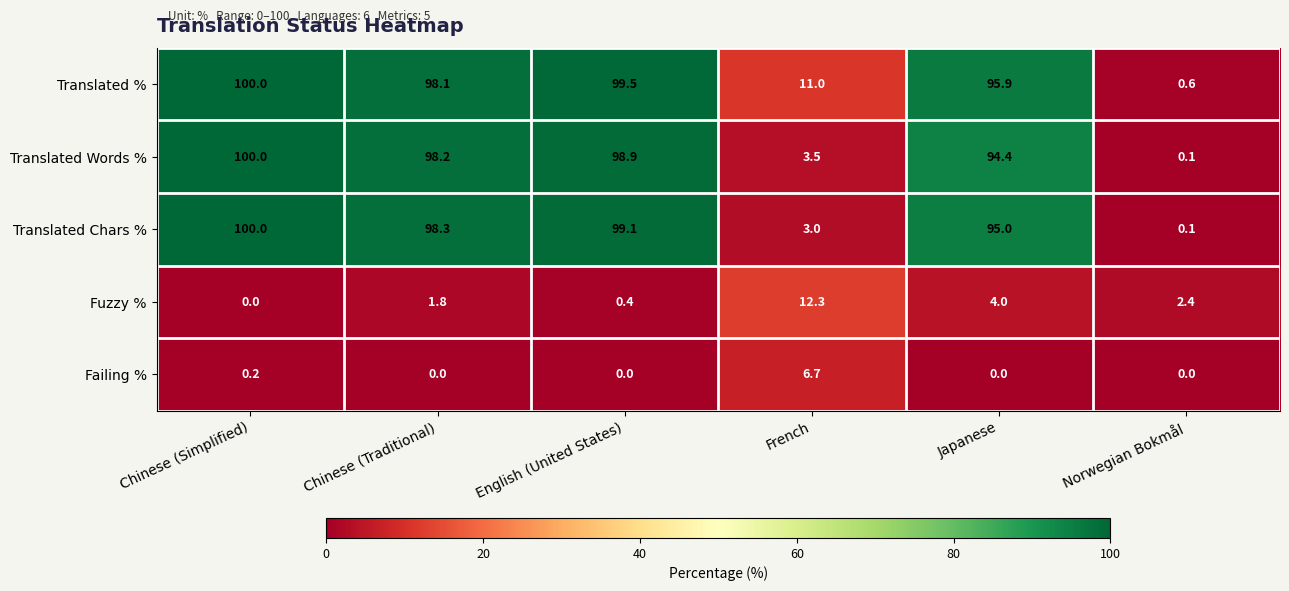

What is the difference between the highest and lowest values at Chinese (Traditional)?

98.3